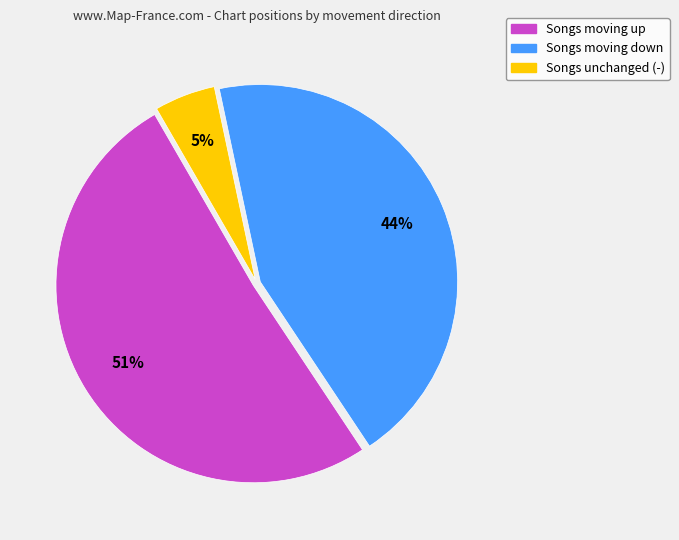

Is there any slice that represents more than half of the pie?

Yes